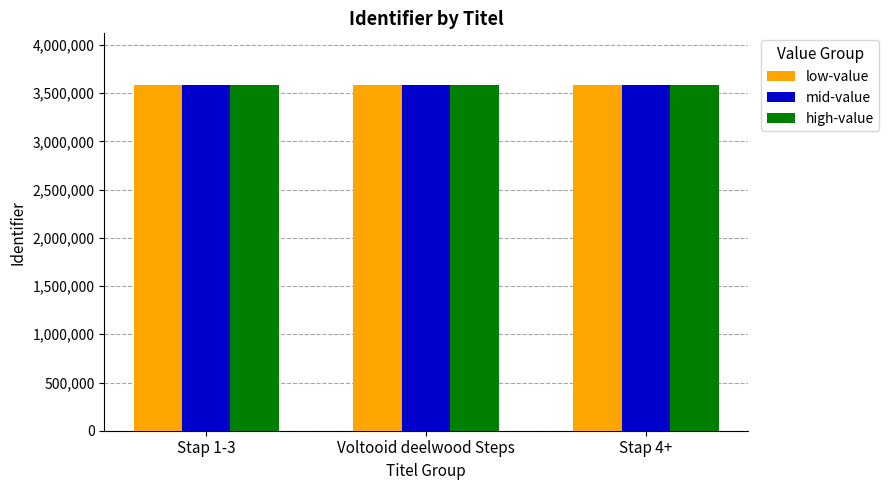

What is the sum of all high-value values?

10749921